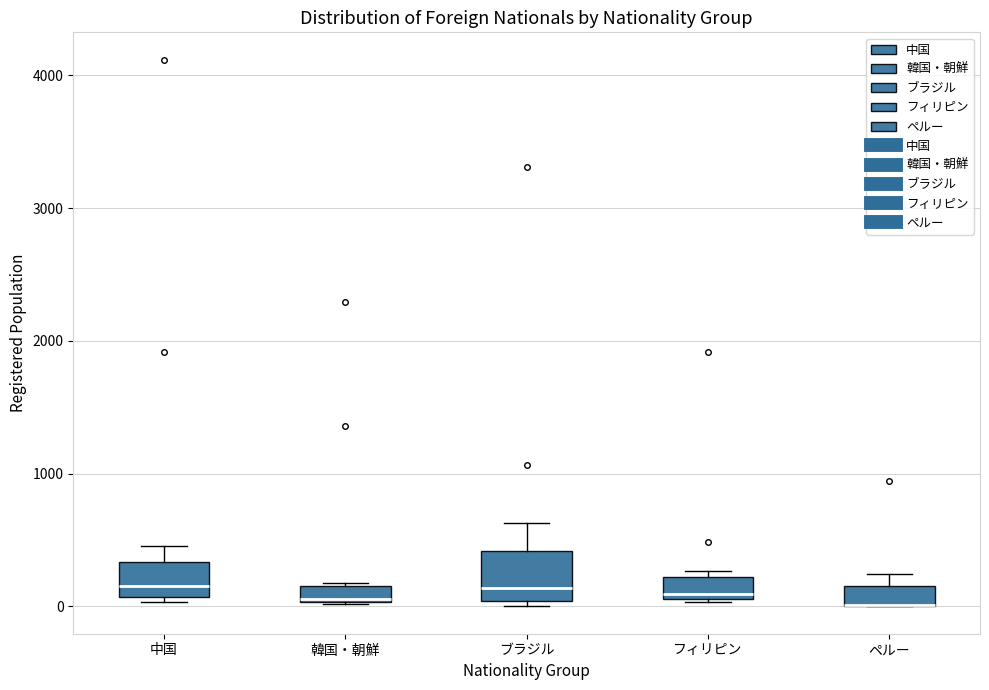

Comparing the boxes themselves (not the whiskers), which one is the tallest?

ブラジル